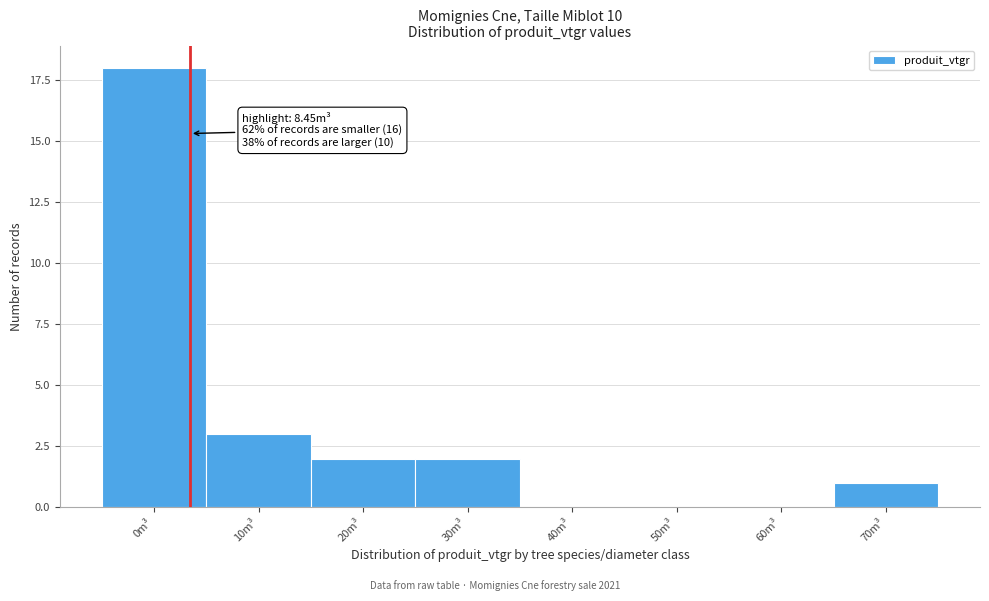

Reading left to right, transcribe all the data shown in this chart.

0m³=18	10m³=3	20m³=2	30m³=2	40m³=0	50m³=0	60m³=0	70m³=1